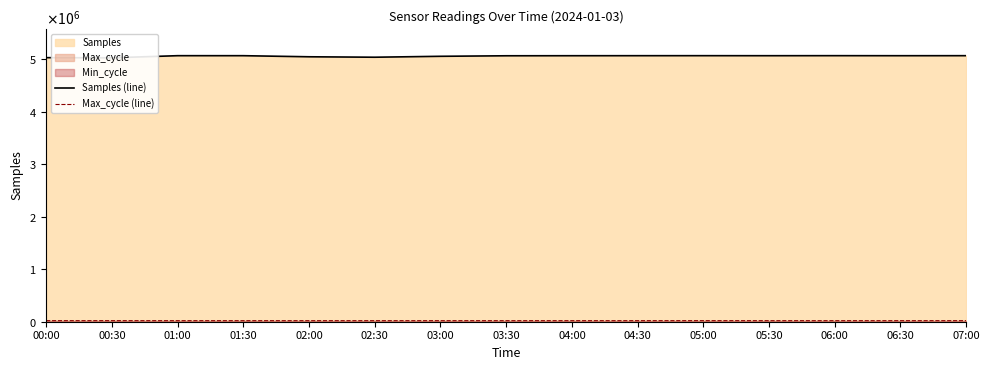

At 07:00, list the series in order from largest to smallest.

Samples (line), Max_cycle (line)